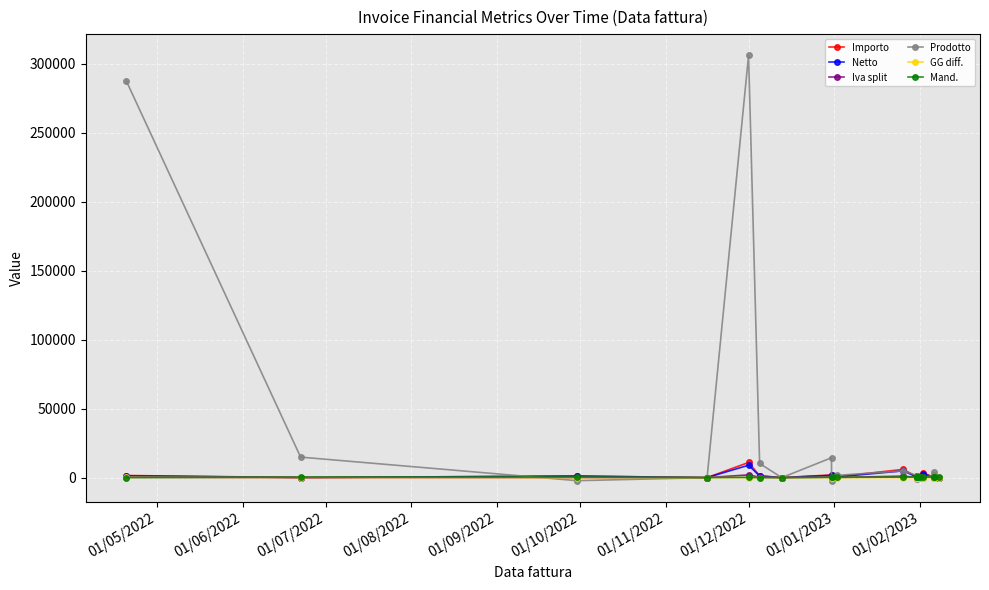

At which label does Netto first exceed 550?

01/05/2022